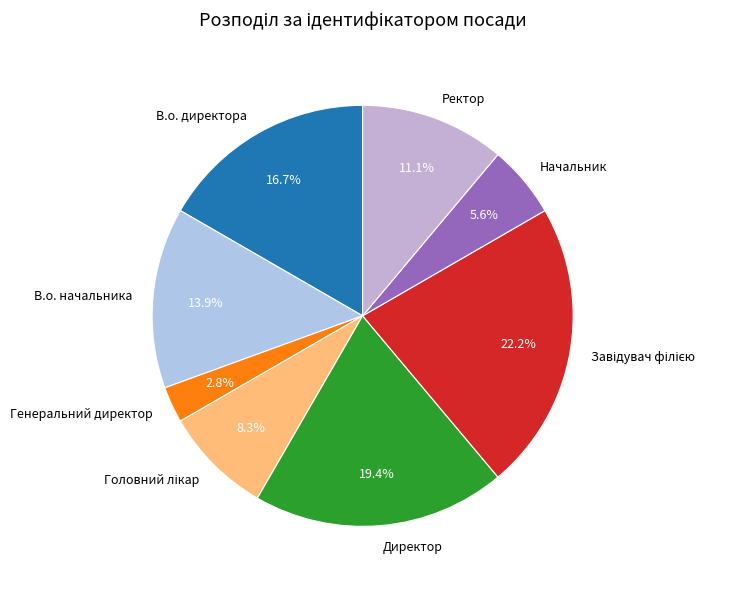

Approximately how many times larger is the value at Ректор compared to В.о. директора?

0.7